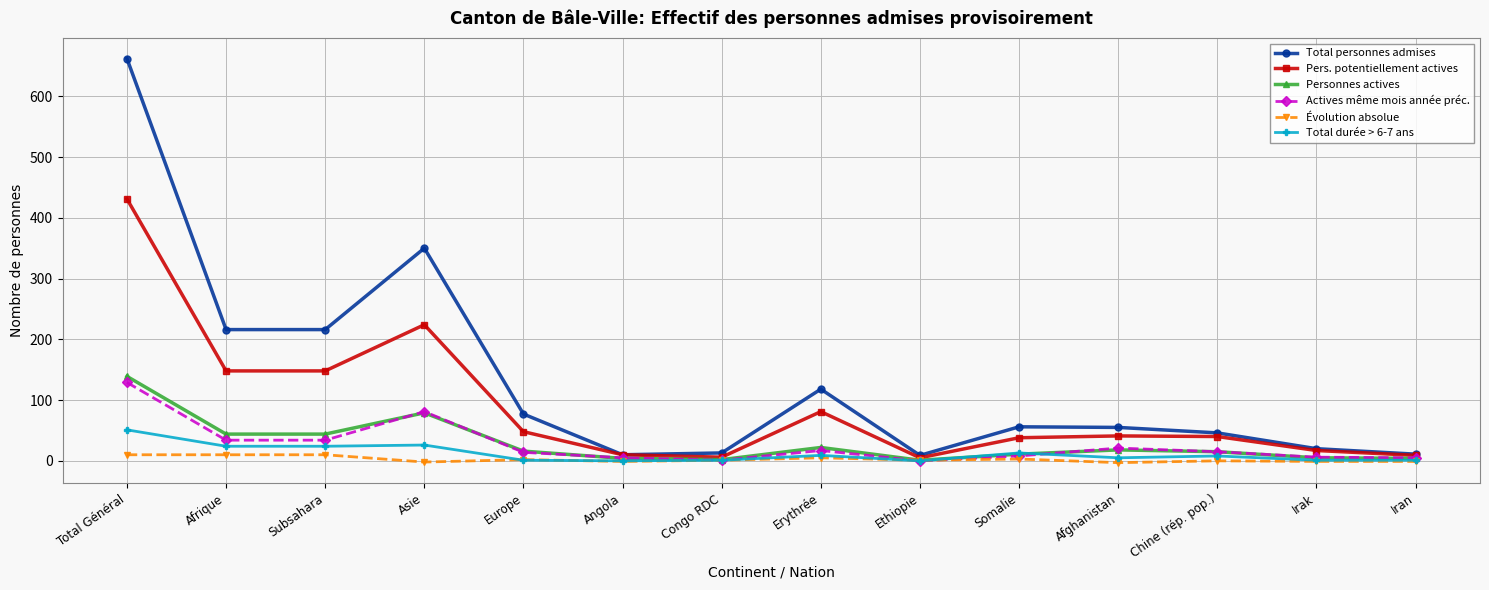

Which category has the highest value across all series?

Total Général